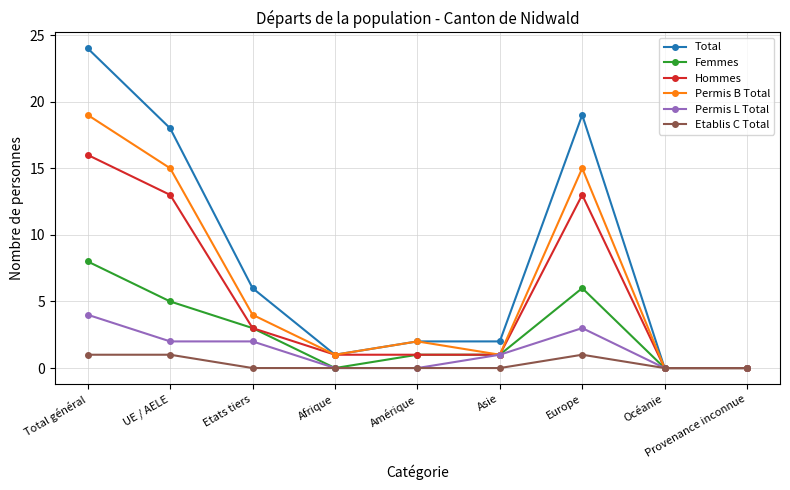

Which series changed the most between Europe and Océanie?

Total